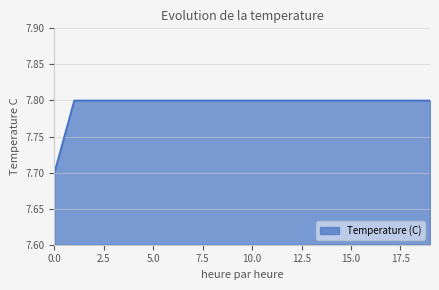

What is the smallest value displayed?

7.7